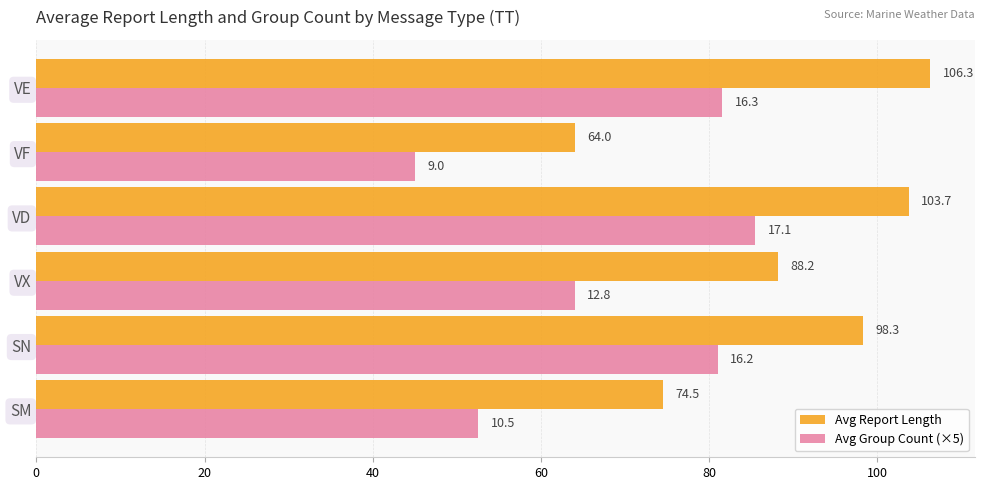

List the labels in order of Avg Group Count (×5) value, largest first.

VD, VE, SN, VX, SM, VF